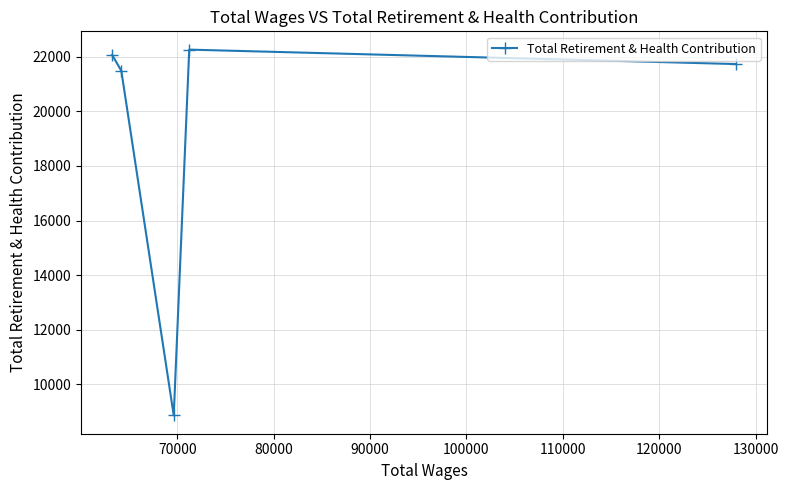

How many lines are shown in the chart?

1